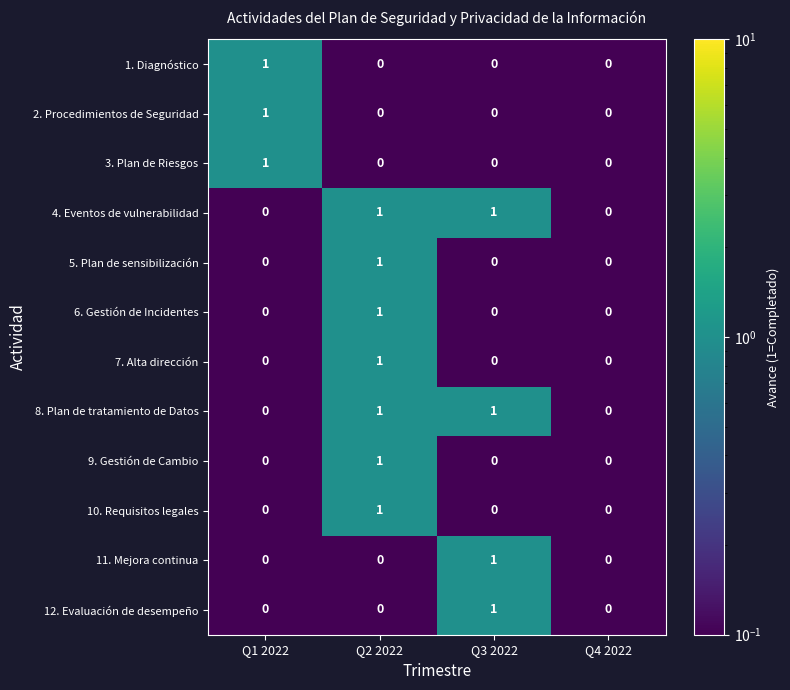

What is the total value across all series at Q3 2022?

4